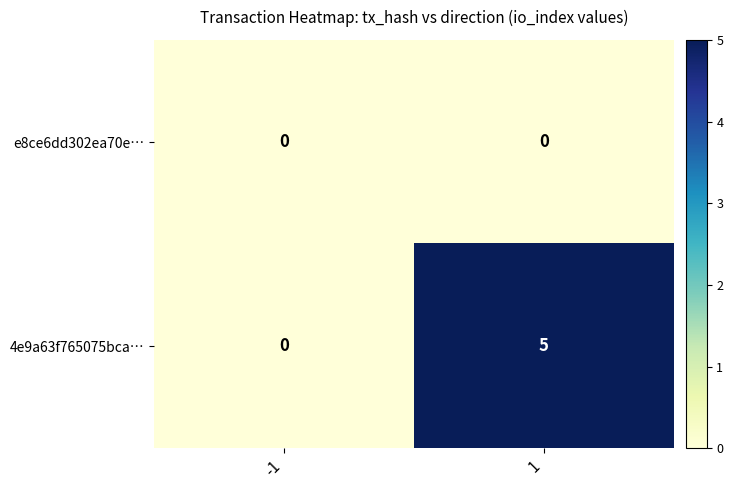

Rank the series by their maximum value, from lowest to highest.

e8ce6dd302ea70e…, 4e9a63f765075bca…